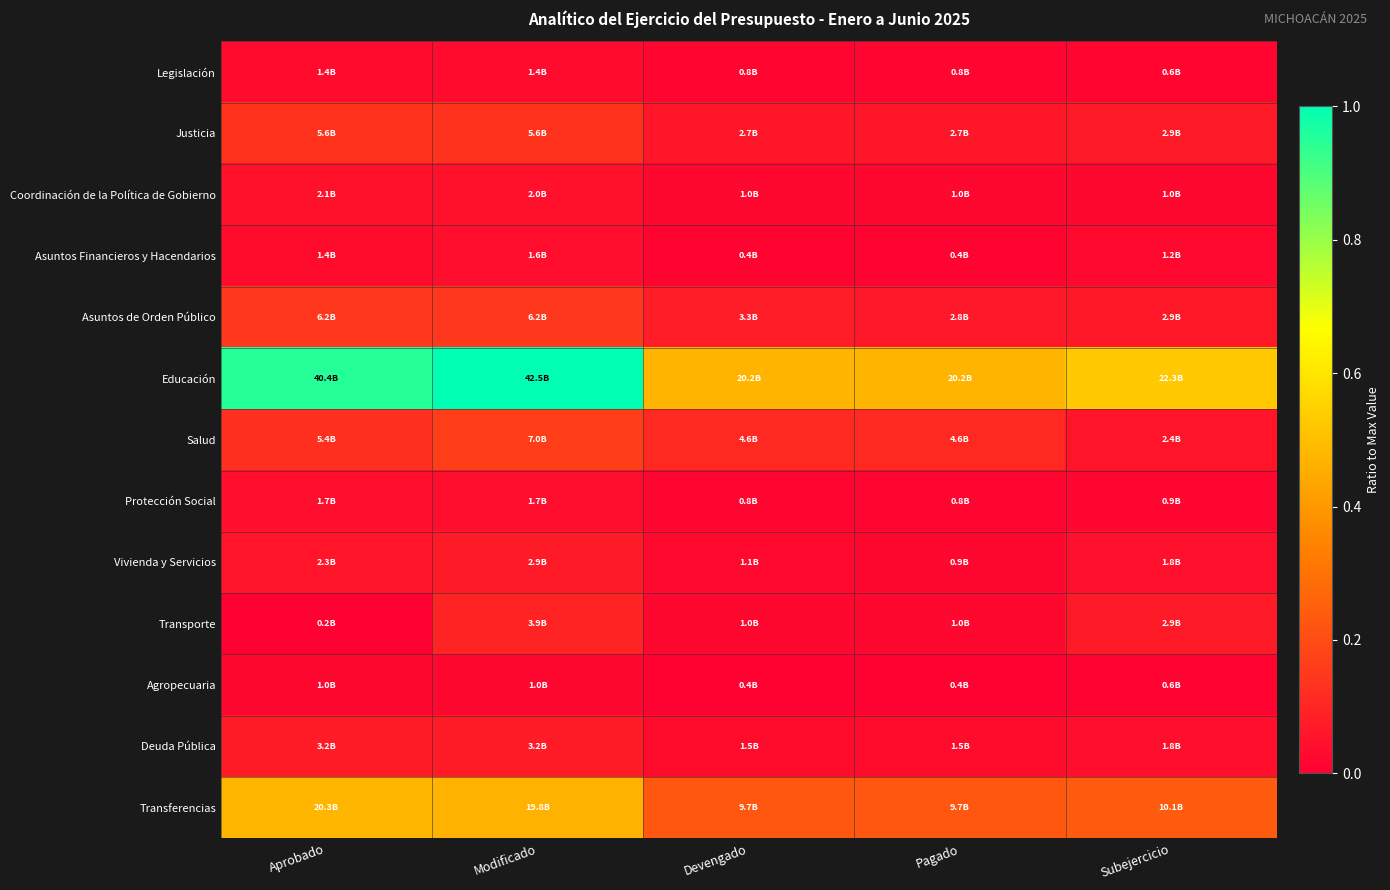

At which category is the sum across all series the highest?

Modificado